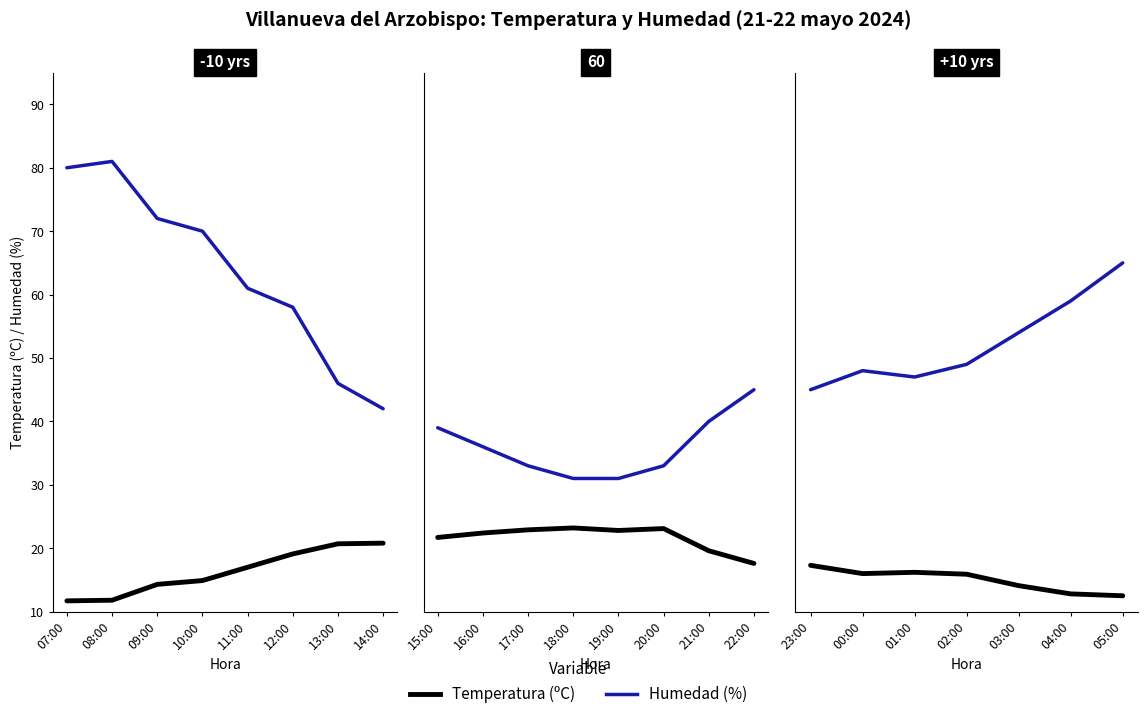

What is the label of the 7th point from the left?

05:00